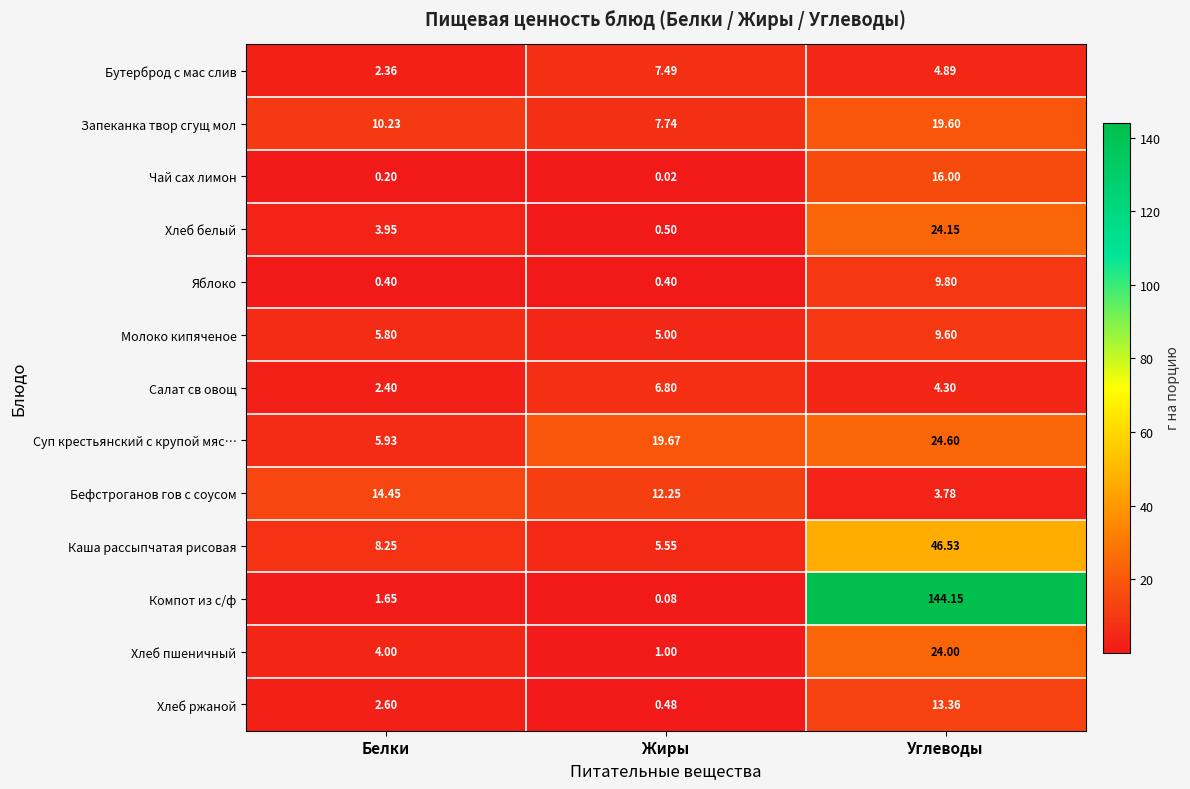

What is the total value across all series at Белки?

62.2